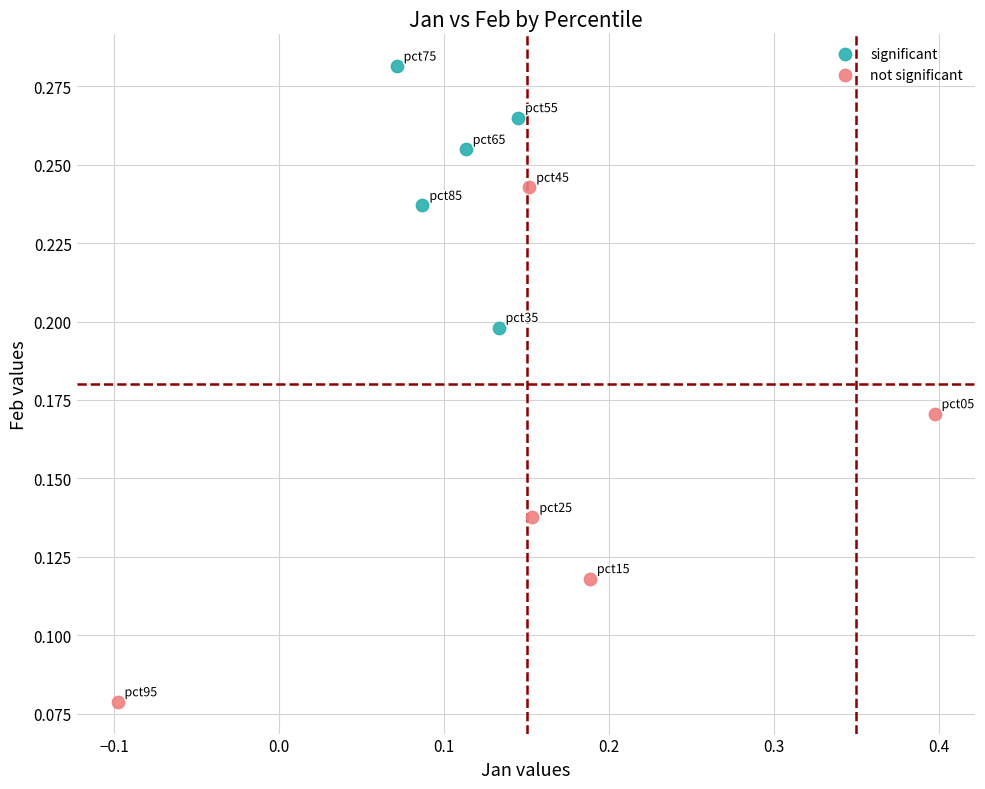

Which series reaches the minimum Y coordinate?

not significant